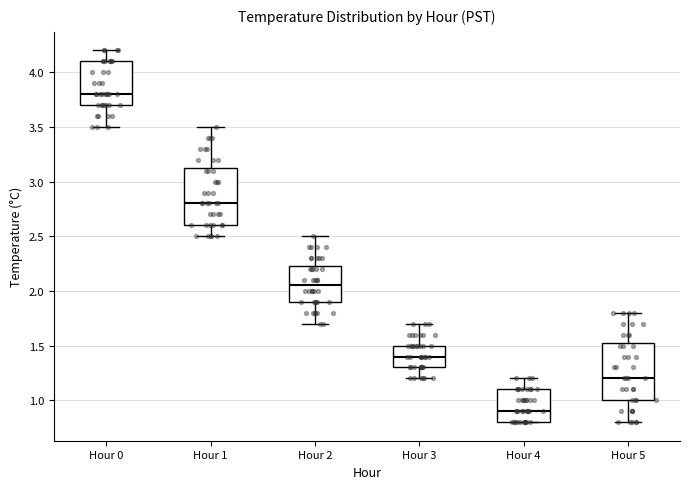

Reading left to right, transcribe this box plot: for each box, give where its median line is, the range the box spans, and where its two whiskers end, as read against the y-axis. The values are not printed on the chart, so give them approximately, as read against the axis.

Hour 0: median 3.80, box 3.70 to 4.10, whiskers 3.50 to 4.20
Hour 1: median 2.80, box 2.60 to 3.15, whiskers 2.50 to 3.50
Hour 2: median 2.05, box 1.90 to 2.25, whiskers 1.70 to 2.50
Hour 3: median 1.40, box 1.30 to 1.50, whiskers 1.20 to 1.70
Hour 4: median 0.90, box 0.80 to 1.10, whiskers 0.80 to 1.20
Hour 5: median 1.20, box 1.00 to 1.55, whiskers 0.80 to 1.80